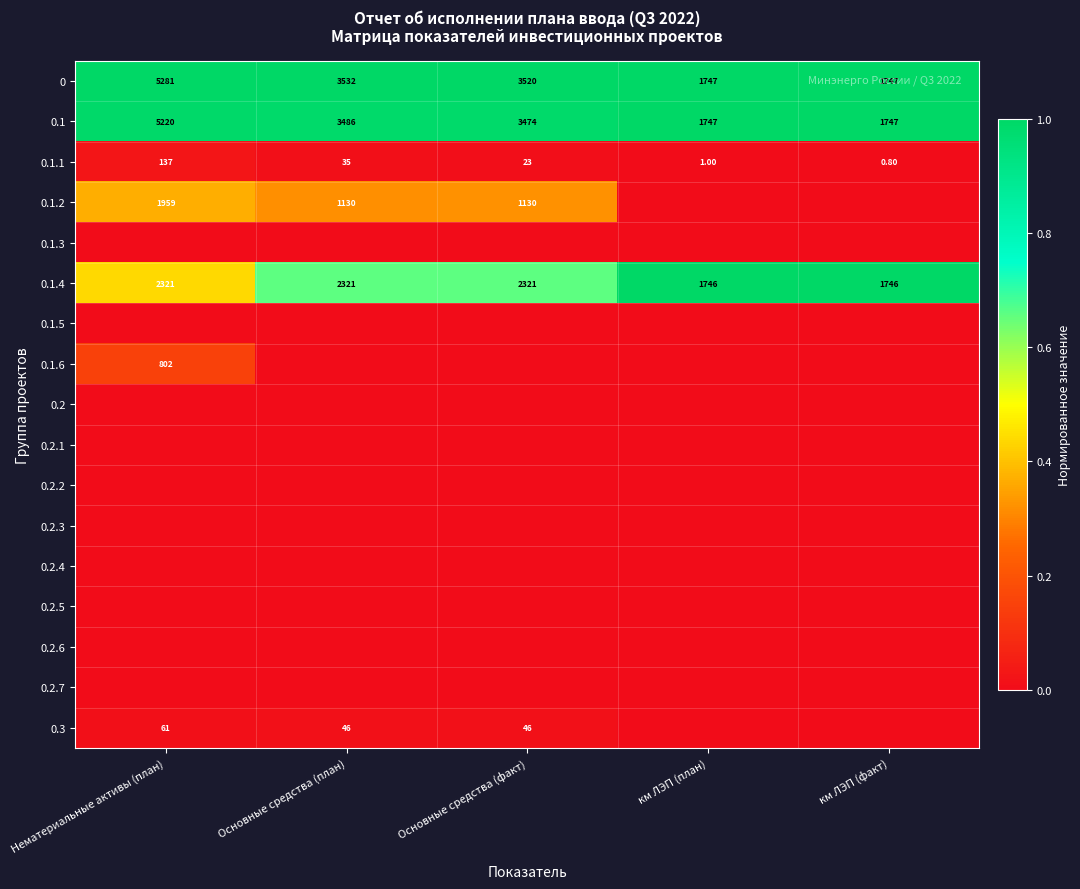

What is the difference between the maximum and minimum values in the 0.1.1 series?

136.2